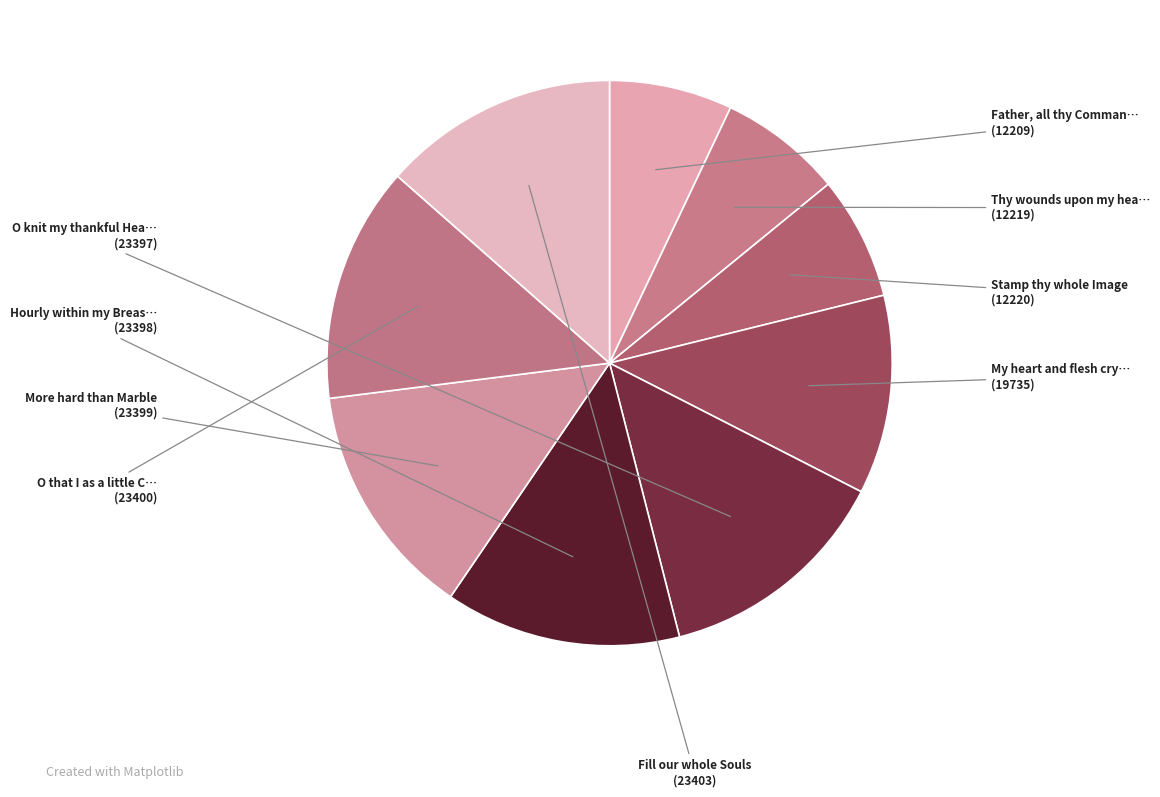

What is the smallest slice in the pie chart?

Father, all thy Commands